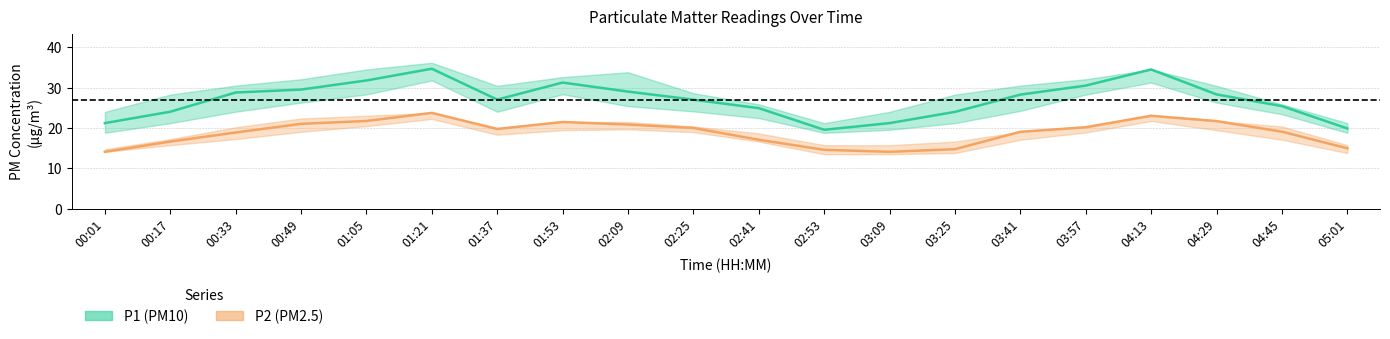

What is the label of the 20th point from the right?

00:01